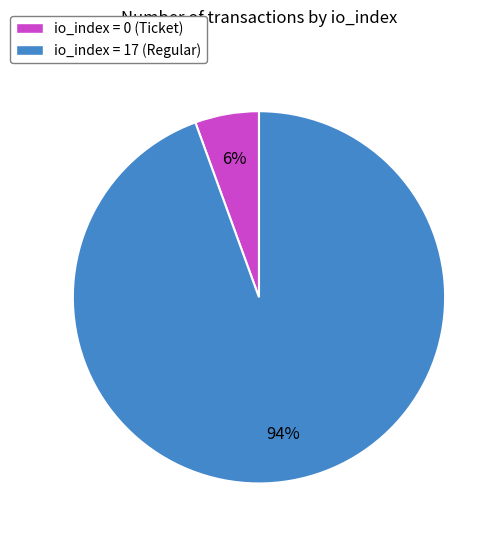

How many slices are in this pie chart?

2